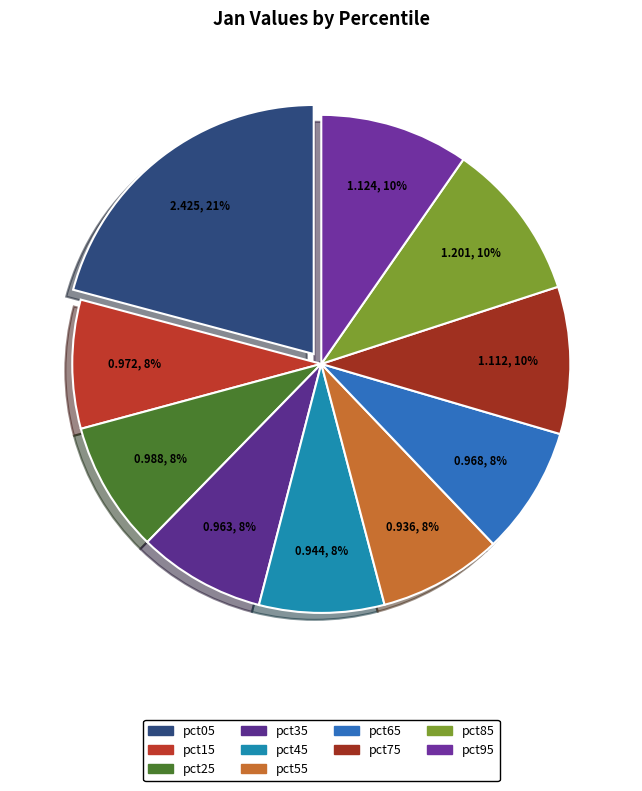

Combined, do pct95 and pct55 account for over 50%?

No